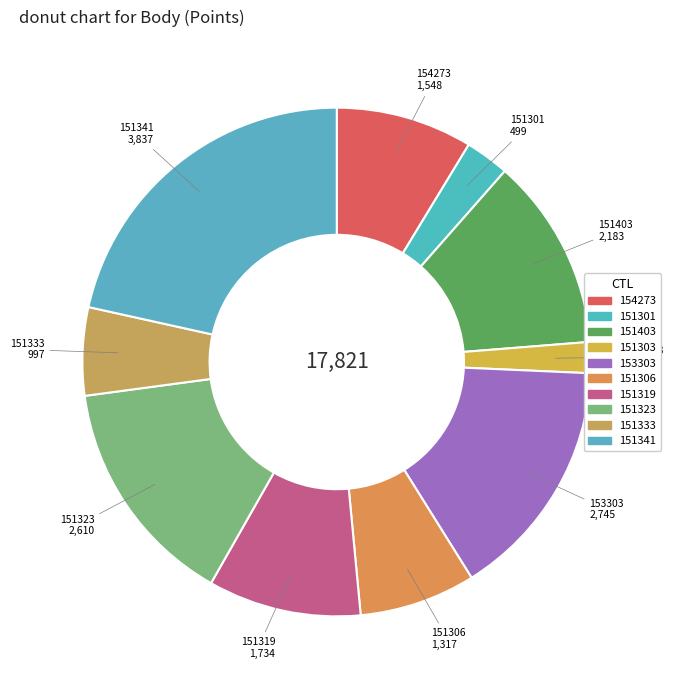

Is it true that 151301 is 3% of the pie?

True